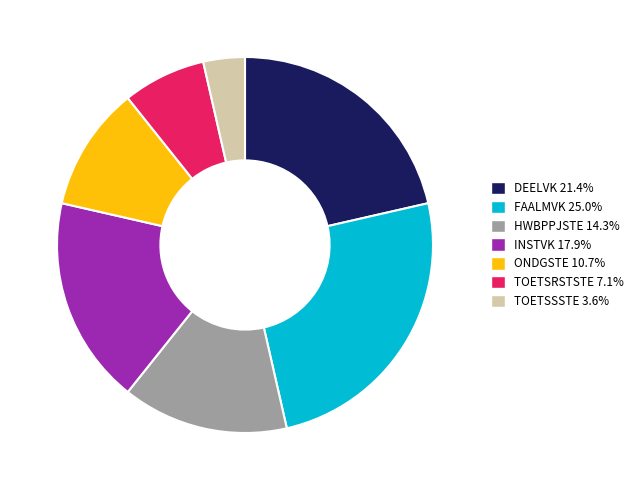

Approximately how many times larger is the value at DEELVK compared to TOETSSSTE?

6.0